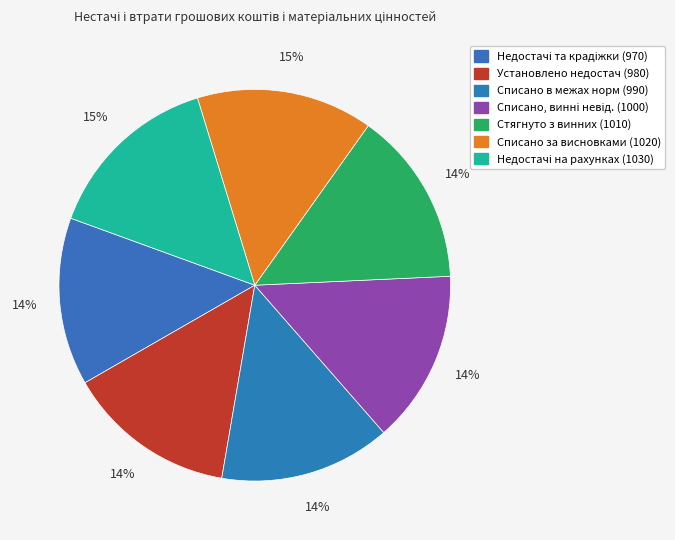

Count the number of slices in the pie.

7